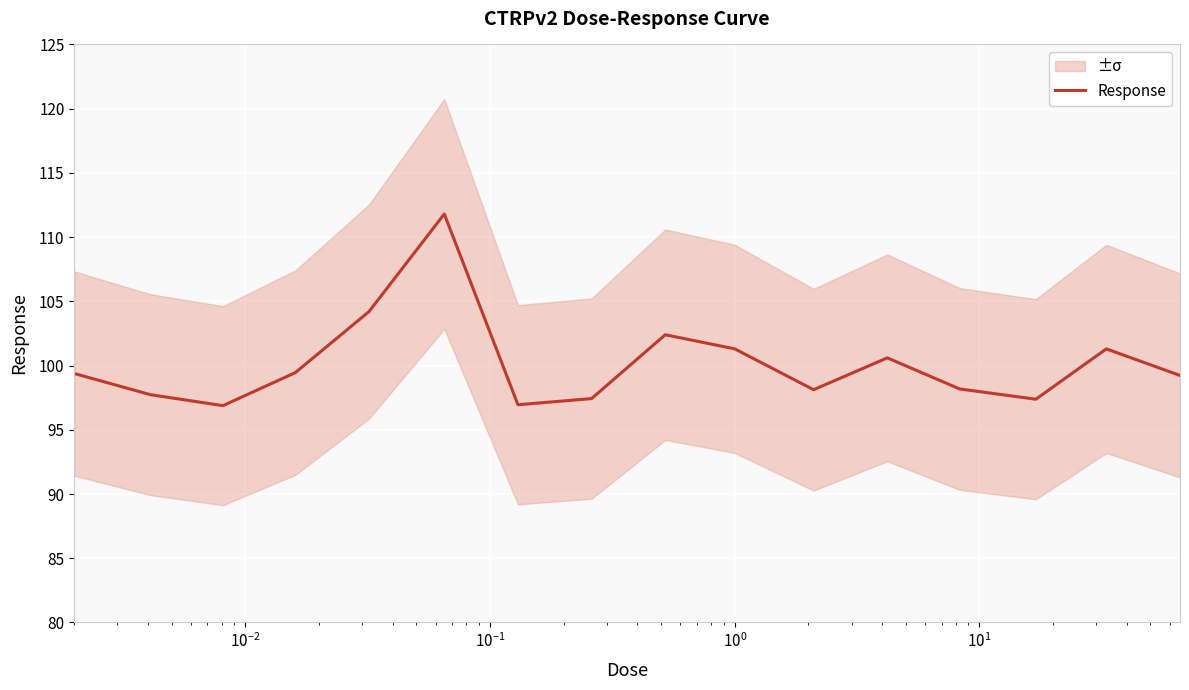

What is the smallest value displayed?

96.9